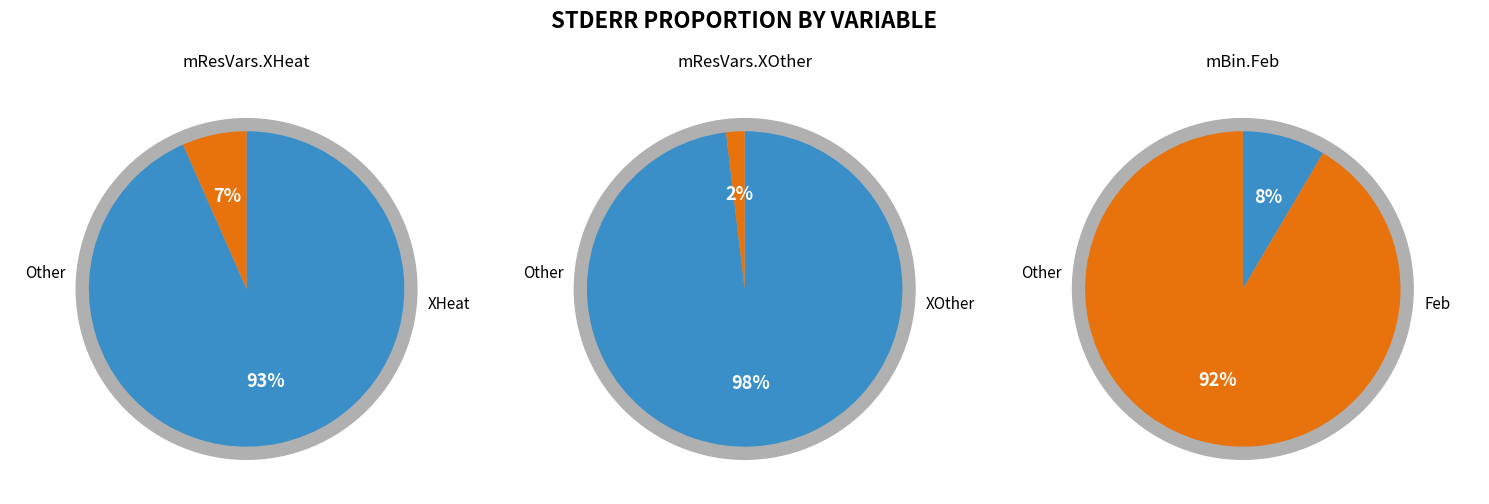

What is the smallest slice in the pie chart?

mResVars.XOther